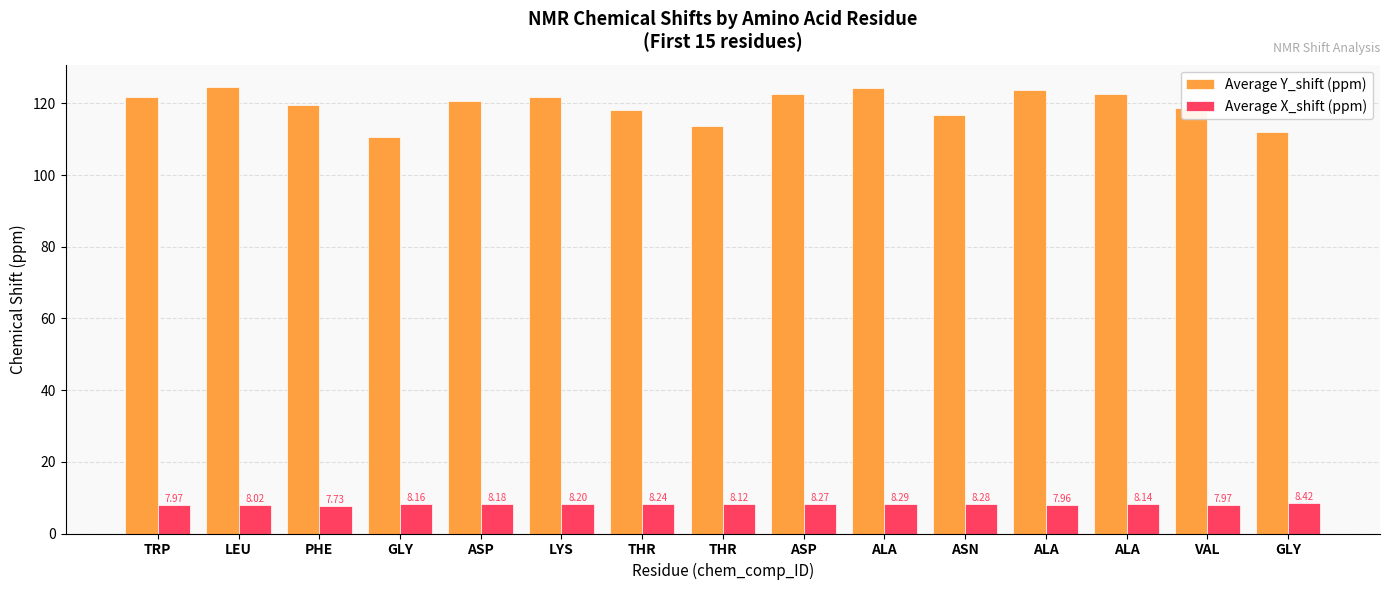

What is the label of the 13th bar from the right?

PHE